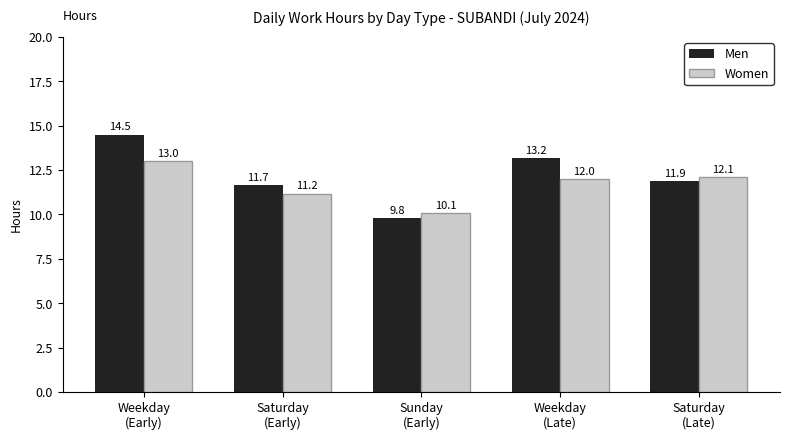

At how many categories does at least one series exceed 11?

4